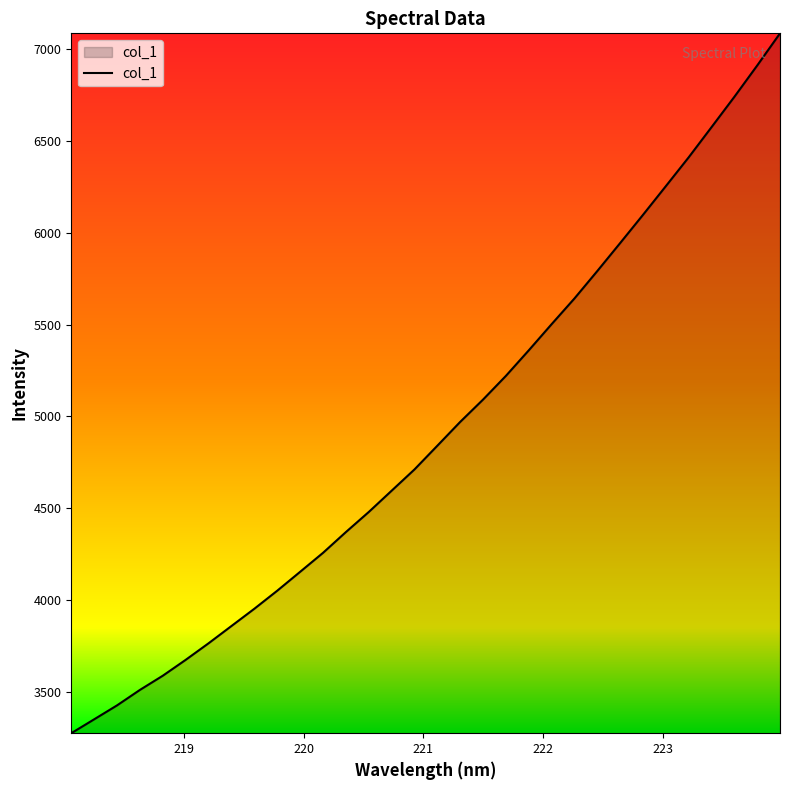

What is the minimum value shown in the chart?

3274.7